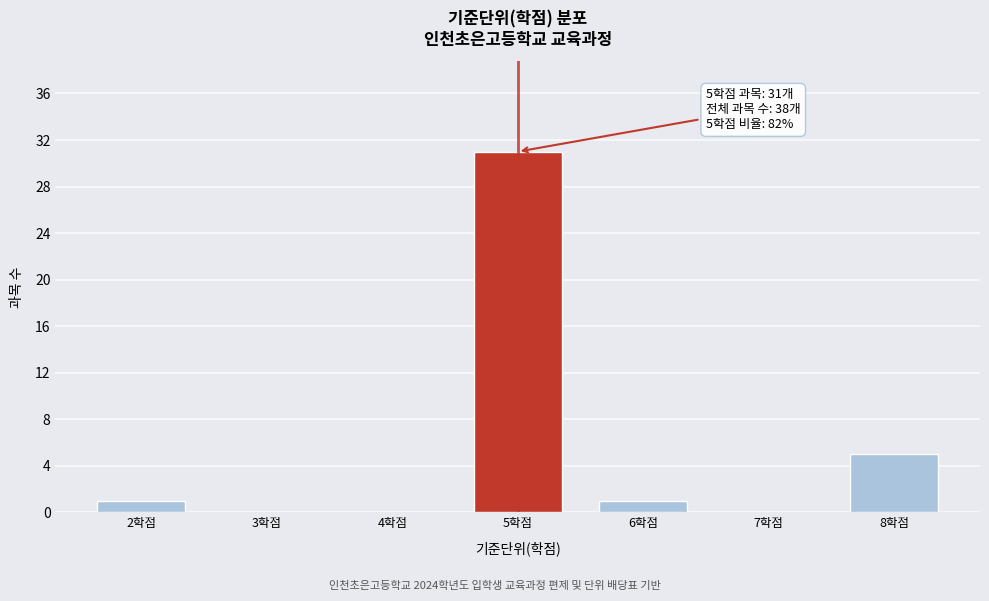

Reading left to right, what are all the values shown in this chart?

2학점=1	3학점=0	4학점=0	5학점=31	6학점=1	7학점=0	8학점=5